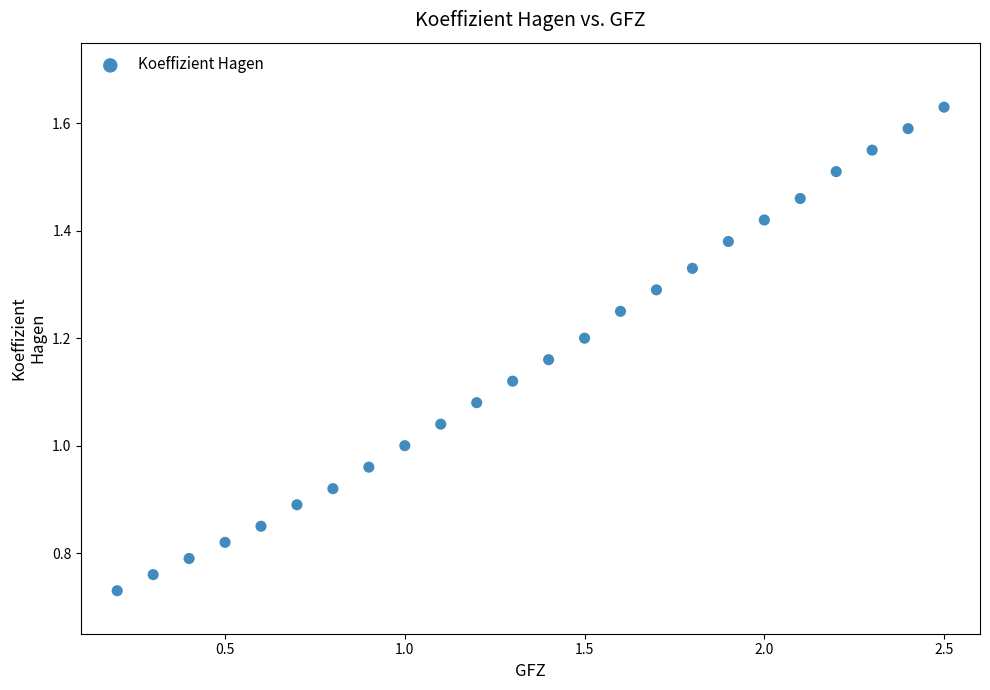

What is the range of X values (max minus min)?

2.3